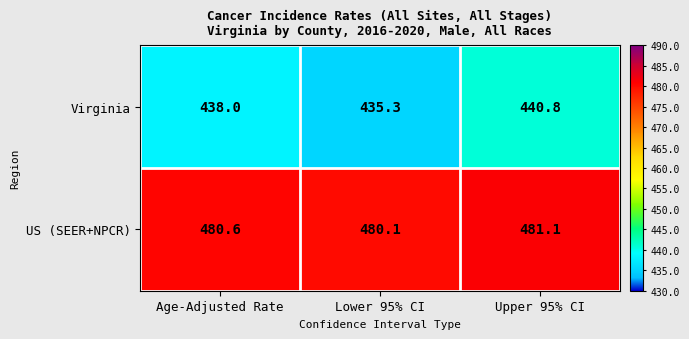

Rank the series by their maximum value, from lowest to highest.

Virginia, US (SEER+NPCR)